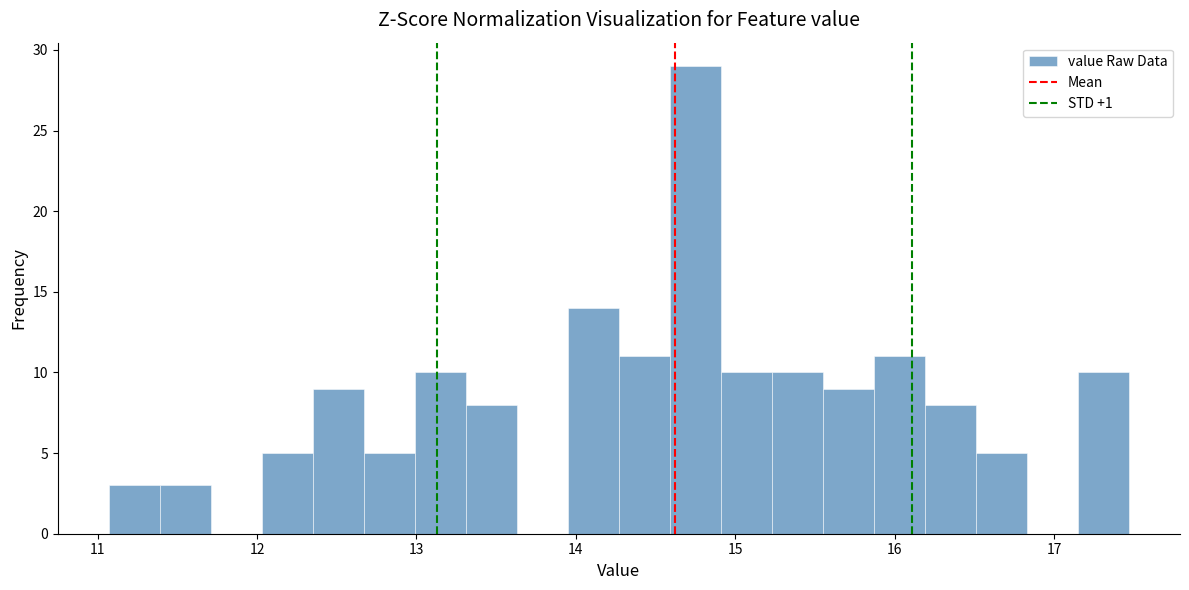

Around what value on the x-axis is the tallest bar? Give the approximate position of its centre, as read against the axis.

14.8